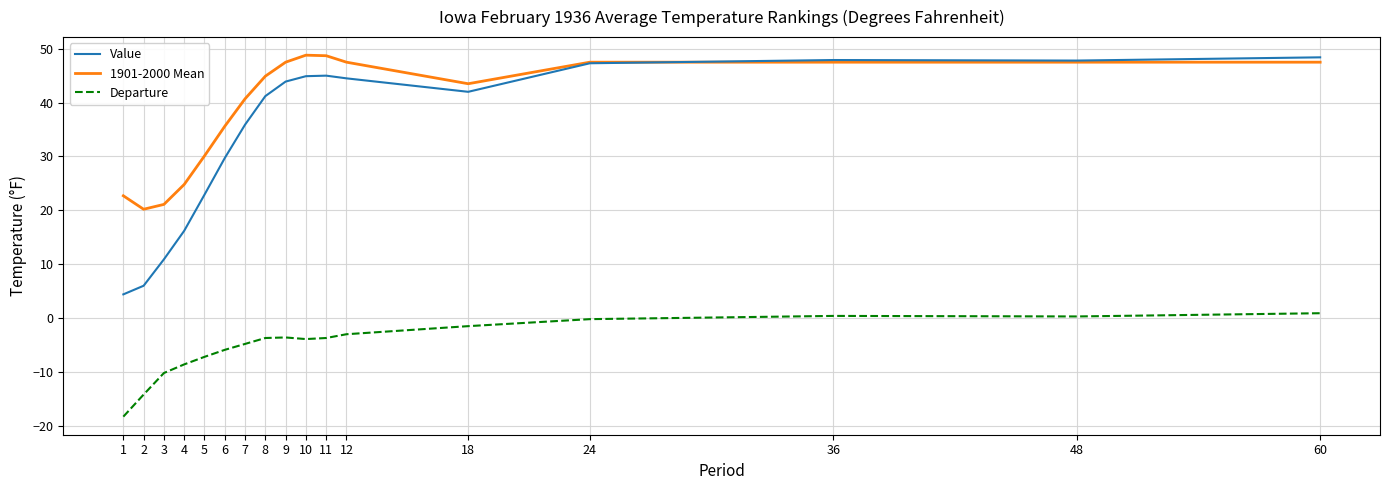

Which series has the widest spread of values?

Value